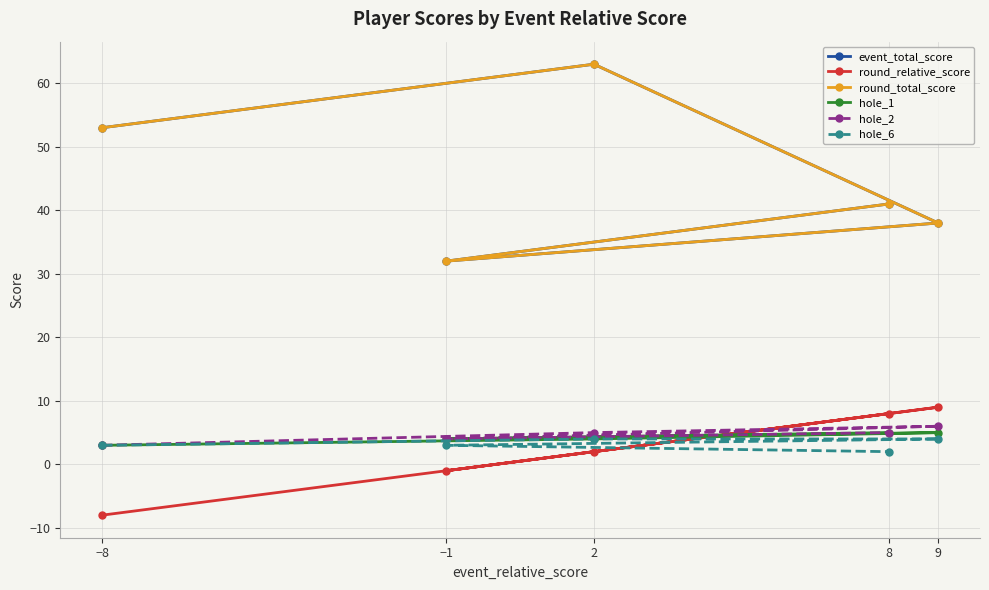

Which series has the largest total across all categories?

event_total_score